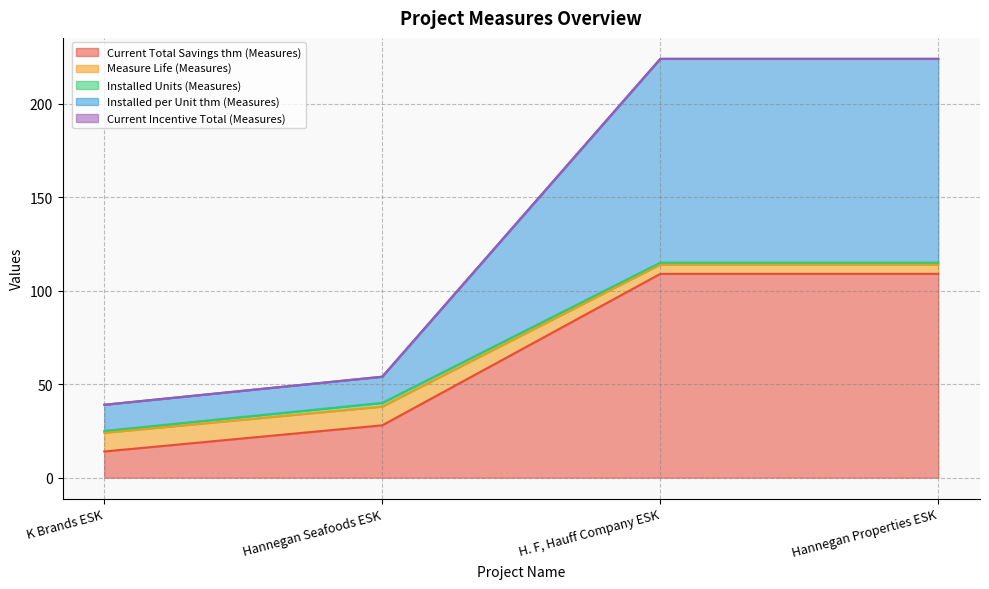

Where is Current Total Savings thm (Measures) nearest to the value 61?

Hannegan Seafoods ESK